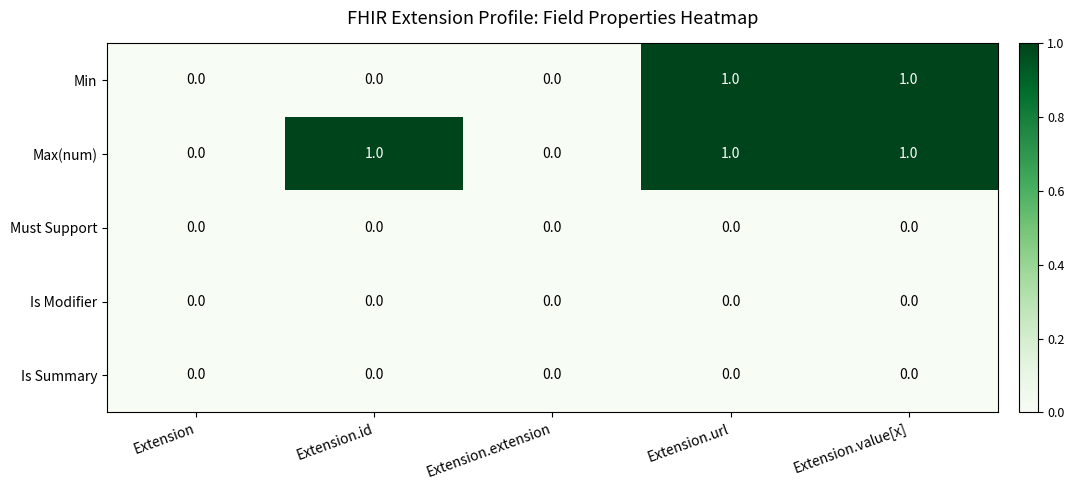

Which series has the largest total across all categories?

Max(num)